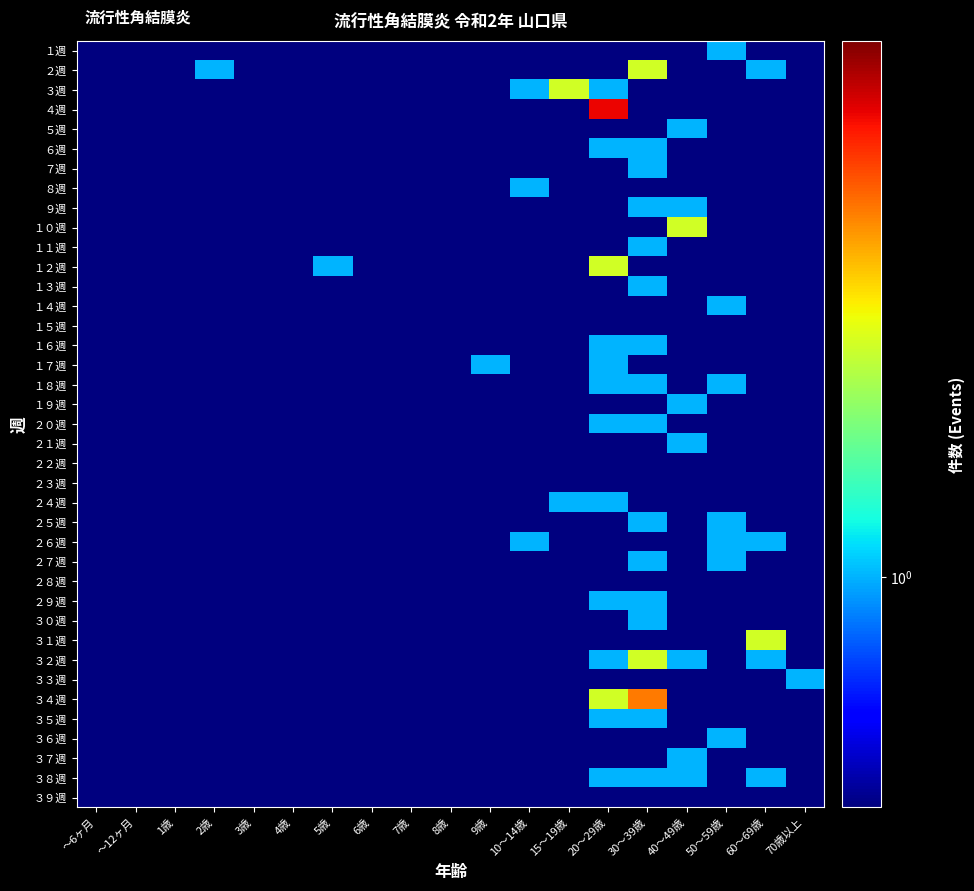

Reading right to left, what are all the values shown in this chart?

１週: 70歳以上=0.1	60～69歳=0.1	50～59歳=1.0	40～49歳=0.1	30～39歳=0.1	20～29歳=0.1	15～19歳=0.1	10～14歳=0.1	9歳=0.1	8歳=0.1	7歳=0.1	6歳=0.1	5歳=0.1	4歳=0.1	3歳=0.1	2歳=0.1	1歳=0.1	～12ヶ月=0.1	～6ヶ月=0.1
２週: 70歳以上=0.1	60～69歳=1.0	50～59歳=0.1	40～49歳=0.1	30～39歳=2.0	20～29歳=0.1	15～19歳=0.1	10～14歳=0.1	9歳=0.1	8歳=0.1	7歳=0.1	6歳=0.1	5歳=0.1	4歳=0.1	3歳=0.1	2歳=1.0	1歳=0.1	～12ヶ月=0.1	～6ヶ月=0.1
３週: 70歳以上=0.1	60～69歳=0.1	50～59歳=0.1	40～49歳=0.1	30～39歳=0.1	20～29歳=1.0	15～19歳=2.0	10～14歳=1.0	9歳=0.1	8歳=0.1	7歳=0.1	6歳=0.1	5歳=0.1	4歳=0.1	3歳=0.1	2歳=0.1	1歳=0.1	～12ヶ月=0.1	～6ヶ月=0.1
４週: 70歳以上=0.1	60～69歳=0.1	50～59歳=0.1	40～49歳=0.1	30～39歳=0.1	20～29歳=4.0	15～19歳=0.1	10～14歳=0.1	9歳=0.1	8歳=0.1	7歳=0.1	6歳=0.1	5歳=0.1	4歳=0.1	3歳=0.1	2歳=0.1	1歳=0.1	～12ヶ月=0.1	～6ヶ月=0.1
５週: 70歳以上=0.1	60～69歳=0.1	50～59歳=0.1	40～49歳=1.0	30～39歳=0.1	20～29歳=0.1	15～19歳=0.1	10～14歳=0.1	9歳=0.1	8歳=0.1	7歳=0.1	6歳=0.1	5歳=0.1	4歳=0.1	3歳=0.1	2歳=0.1	1歳=0.1	～12ヶ月=0.1	～6ヶ月=0.1
６週: 70歳以上=0.1	60～69歳=0.1	50～59歳=0.1	40～49歳=0.1	30～39歳=1.0	20～29歳=1.0	15～19歳=0.1	10～14歳=0.1	9歳=0.1	8歳=0.1	7歳=0.1	6歳=0.1	5歳=0.1	4歳=0.1	3歳=0.1	2歳=0.1	1歳=0.1	～12ヶ月=0.1	～6ヶ月=0.1
７週: 70歳以上=0.1	60～69歳=0.1	50～59歳=0.1	40～49歳=0.1	30～39歳=1.0	20～29歳=0.1	15～19歳=0.1	10～14歳=0.1	9歳=0.1	8歳=0.1	7歳=0.1	6歳=0.1	5歳=0.1	4歳=0.1	3歳=0.1	2歳=0.1	1歳=0.1	～12ヶ月=0.1	～6ヶ月=0.1
８週: 70歳以上=0.1	60～69歳=0.1	50～59歳=0.1	40～49歳=0.1	30～39歳=0.1	20～29歳=0.1	15～19歳=0.1	10～14歳=1.0	9歳=0.1	8歳=0.1	7歳=0.1	6歳=0.1	5歳=0.1	4歳=0.1	3歳=0.1	2歳=0.1	1歳=0.1	～12ヶ月=0.1	～6ヶ月=0.1
９週: 70歳以上=0.1	60～69歳=0.1	50～59歳=0.1	40～49歳=1.0	30～39歳=1.0	20～29歳=0.1	15～19歳=0.1	10～14歳=0.1	9歳=0.1	8歳=0.1	7歳=0.1	6歳=0.1	5歳=0.1	4歳=0.1	3歳=0.1	2歳=0.1	1歳=0.1	～12ヶ月=0.1	～6ヶ月=0.1
１０週: 70歳以上=0.1	60～69歳=0.1	50～59歳=0.1	40～49歳=2.0	30～39歳=0.1	20～29歳=0.1	15～19歳=0.1	10～14歳=0.1	9歳=0.1	8歳=0.1	7歳=0.1	6歳=0.1	5歳=0.1	4歳=0.1	3歳=0.1	2歳=0.1	1歳=0.1	～12ヶ月=0.1	～6ヶ月=0.1
１１週: 70歳以上=0.1	60～69歳=0.1	50～59歳=0.1	40～49歳=0.1	30～39歳=1.0	20～29歳=0.1	15～19歳=0.1	10～14歳=0.1	9歳=0.1	8歳=0.1	7歳=0.1	6歳=0.1	5歳=0.1	4歳=0.1	3歳=0.1	2歳=0.1	1歳=0.1	～12ヶ月=0.1	～6ヶ月=0.1
１２週: 70歳以上=0.1	60～69歳=0.1	50～59歳=0.1	40～49歳=0.1	30～39歳=0.1	20～29歳=2.0	15～19歳=0.1	10～14歳=0.1	9歳=0.1	8歳=0.1	7歳=0.1	6歳=0.1	5歳=1.0	4歳=0.1	3歳=0.1	2歳=0.1	1歳=0.1	～12ヶ月=0.1	～6ヶ月=0.1
１３週: 70歳以上=0.1	60～69歳=0.1	50～59歳=0.1	40～49歳=0.1	30～39歳=1.0	20～29歳=0.1	15～19歳=0.1	10～14歳=0.1	9歳=0.1	8歳=0.1	7歳=0.1	6歳=0.1	5歳=0.1	4歳=0.1	3歳=0.1	2歳=0.1	1歳=0.1	～12ヶ月=0.1	～6ヶ月=0.1
１４週: 70歳以上=0.1	60～69歳=0.1	50～59歳=1.0	40～49歳=0.1	30～39歳=0.1	20～29歳=0.1	15～19歳=0.1	10～14歳=0.1	9歳=0.1	8歳=0.1	7歳=0.1	6歳=0.1	5歳=0.1	4歳=0.1	3歳=0.1	2歳=0.1	1歳=0.1	～12ヶ月=0.1	～6ヶ月=0.1
１５週: 70歳以上=0.1	60～69歳=0.1	50～59歳=0.1	40～49歳=0.1	30～39歳=0.1	20～29歳=0.1	15～19歳=0.1	10～14歳=0.1	9歳=0.1	8歳=0.1	7歳=0.1	6歳=0.1	5歳=0.1	4歳=0.1	3歳=0.1	2歳=0.1	1歳=0.1	～12ヶ月=0.1	～6ヶ月=0.1
１６週: 70歳以上=0.1	60～69歳=0.1	50～59歳=0.1	40～49歳=0.1	30～39歳=1.0	20～29歳=1.0	15～19歳=0.1	10～14歳=0.1	9歳=0.1	8歳=0.1	7歳=0.1	6歳=0.1	5歳=0.1	4歳=0.1	3歳=0.1	2歳=0.1	1歳=0.1	～12ヶ月=0.1	～6ヶ月=0.1
１７週: 70歳以上=0.1	60～69歳=0.1	50～59歳=0.1	40～49歳=0.1	30～39歳=0.1	20～29歳=1.0	15～19歳=0.1	10～14歳=0.1	9歳=1.0	8歳=0.1	7歳=0.1	6歳=0.1	5歳=0.1	4歳=0.1	3歳=0.1	2歳=0.1	1歳=0.1	～12ヶ月=0.1	～6ヶ月=0.1
１８週: 70歳以上=0.1	60～69歳=0.1	50～59歳=1.0	40～49歳=0.1	30～39歳=1.0	20～29歳=1.0	15～19歳=0.1	10～14歳=0.1	9歳=0.1	8歳=0.1	7歳=0.1	6歳=0.1	5歳=0.1	4歳=0.1	3歳=0.1	2歳=0.1	1歳=0.1	～12ヶ月=0.1	～6ヶ月=0.1
１９週: 70歳以上=0.1	60～69歳=0.1	50～59歳=0.1	40～49歳=1.0	30～39歳=0.1	20～29歳=0.1	15～19歳=0.1	10～14歳=0.1	9歳=0.1	8歳=0.1	7歳=0.1	6歳=0.1	5歳=0.1	4歳=0.1	3歳=0.1	2歳=0.1	1歳=0.1	～12ヶ月=0.1	～6ヶ月=0.1
２０週: 70歳以上=0.1	60～69歳=0.1	50～59歳=0.1	40～49歳=0.1	30～39歳=1.0	20～29歳=1.0	15～19歳=0.1	10～14歳=0.1	9歳=0.1	8歳=0.1	7歳=0.1	6歳=0.1	5歳=0.1	4歳=0.1	3歳=0.1	2歳=0.1	1歳=0.1	～12ヶ月=0.1	～6ヶ月=0.1
２１週: 70歳以上=0.1	60～69歳=0.1	50～59歳=0.1	40～49歳=1.0	30～39歳=0.1	20～29歳=0.1	15～19歳=0.1	10～14歳=0.1	9歳=0.1	8歳=0.1	7歳=0.1	6歳=0.1	5歳=0.1	4歳=0.1	3歳=0.1	2歳=0.1	1歳=0.1	～12ヶ月=0.1	～6ヶ月=0.1
２２週: 70歳以上=0.1	60～69歳=0.1	50～59歳=0.1	40～49歳=0.1	30～39歳=0.1	20～29歳=0.1	15～19歳=0.1	10～14歳=0.1	9歳=0.1	8歳=0.1	7歳=0.1	6歳=0.1	5歳=0.1	4歳=0.1	3歳=0.1	2歳=0.1	1歳=0.1	～12ヶ月=0.1	～6ヶ月=0.1
２３週: 70歳以上=0.1	60～69歳=0.1	50～59歳=0.1	40～49歳=0.1	30～39歳=0.1	20～29歳=0.1	15～19歳=0.1	10～14歳=0.1	9歳=0.1	8歳=0.1	7歳=0.1	6歳=0.1	5歳=0.1	4歳=0.1	3歳=0.1	2歳=0.1	1歳=0.1	～12ヶ月=0.1	～6ヶ月=0.1
２４週: 70歳以上=0.1	60～69歳=0.1	50～59歳=0.1	40～49歳=0.1	30～39歳=0.1	20～29歳=1.0	15～19歳=1.0	10～14歳=0.1	9歳=0.1	8歳=0.1	7歳=0.1	6歳=0.1	5歳=0.1	4歳=0.1	3歳=0.1	2歳=0.1	1歳=0.1	～12ヶ月=0.1	～6ヶ月=0.1
２５週: 70歳以上=0.1	60～69歳=0.1	50～59歳=1.0	40～49歳=0.1	30～39歳=1.0	20～29歳=0.1	15～19歳=0.1	10～14歳=0.1	9歳=0.1	8歳=0.1	7歳=0.1	6歳=0.1	5歳=0.1	4歳=0.1	3歳=0.1	2歳=0.1	1歳=0.1	～12ヶ月=0.1	～6ヶ月=0.1
２６週: 70歳以上=0.1	60～69歳=1.0	50～59歳=1.0	40～49歳=0.1	30～39歳=0.1	20～29歳=0.1	15～19歳=0.1	10～14歳=1.0	9歳=0.1	8歳=0.1	7歳=0.1	6歳=0.1	5歳=0.1	4歳=0.1	3歳=0.1	2歳=0.1	1歳=0.1	～12ヶ月=0.1	～6ヶ月=0.1
２７週: 70歳以上=0.1	60～69歳=0.1	50～59歳=1.0	40～49歳=0.1	30～39歳=1.0	20～29歳=0.1	15～19歳=0.1	10～14歳=0.1	9歳=0.1	8歳=0.1	7歳=0.1	6歳=0.1	5歳=0.1	4歳=0.1	3歳=0.1	2歳=0.1	1歳=0.1	～12ヶ月=0.1	～6ヶ月=0.1
２８週: 70歳以上=0.1	60～69歳=0.1	50～59歳=0.1	40～49歳=0.1	30～39歳=0.1	20～29歳=0.1	15～19歳=0.1	10～14歳=0.1	9歳=0.1	8歳=0.1	7歳=0.1	6歳=0.1	5歳=0.1	4歳=0.1	3歳=0.1	2歳=0.1	1歳=0.1	～12ヶ月=0.1	～6ヶ月=0.1
２９週: 70歳以上=0.1	60～69歳=0.1	50～59歳=0.1	40～49歳=0.1	30～39歳=1.0	20～29歳=1.0	15～19歳=0.1	10～14歳=0.1	9歳=0.1	8歳=0.1	7歳=0.1	6歳=0.1	5歳=0.1	4歳=0.1	3歳=0.1	2歳=0.1	1歳=0.1	～12ヶ月=0.1	～6ヶ月=0.1
３０週: 70歳以上=0.1	60～69歳=0.1	50～59歳=0.1	40～49歳=0.1	30～39歳=1.0	20～29歳=0.1	15～19歳=0.1	10～14歳=0.1	9歳=0.1	8歳=0.1	7歳=0.1	6歳=0.1	5歳=0.1	4歳=0.1	3歳=0.1	2歳=0.1	1歳=0.1	～12ヶ月=0.1	～6ヶ月=0.1
３１週: 70歳以上=0.1	60～69歳=2.0	50～59歳=0.1	40～49歳=0.1	30～39歳=0.1	20～29歳=0.1	15～19歳=0.1	10～14歳=0.1	9歳=0.1	8歳=0.1	7歳=0.1	6歳=0.1	5歳=0.1	4歳=0.1	3歳=0.1	2歳=0.1	1歳=0.1	～12ヶ月=0.1	～6ヶ月=0.1
３２週: 70歳以上=0.1	60～69歳=1.0	50～59歳=0.1	40～49歳=1.0	30～39歳=2.0	20～29歳=1.0	15～19歳=0.1	10～14歳=0.1	9歳=0.1	8歳=0.1	7歳=0.1	6歳=0.1	5歳=0.1	4歳=0.1	3歳=0.1	2歳=0.1	1歳=0.1	～12ヶ月=0.1	～6ヶ月=0.1
３３週: 70歳以上=1.0	60～69歳=0.1	50～59歳=0.1	40～49歳=0.1	30～39歳=0.1	20～29歳=0.1	15～19歳=0.1	10～14歳=0.1	9歳=0.1	8歳=0.1	7歳=0.1	6歳=0.1	5歳=0.1	4歳=0.1	3歳=0.1	2歳=0.1	1歳=0.1	～12ヶ月=0.1	～6ヶ月=0.1
３４週: 70歳以上=0.1	60～69歳=0.1	50～59歳=0.1	40～49歳=0.1	30～39歳=3.0	20～29歳=2.0	15～19歳=0.1	10～14歳=0.1	9歳=0.1	8歳=0.1	7歳=0.1	6歳=0.1	5歳=0.1	4歳=0.1	3歳=0.1	2歳=0.1	1歳=0.1	～12ヶ月=0.1	～6ヶ月=0.1
３５週: 70歳以上=0.1	60～69歳=0.1	50～59歳=0.1	40～49歳=0.1	30～39歳=1.0	20～29歳=1.0	15～19歳=0.1	10～14歳=0.1	9歳=0.1	8歳=0.1	7歳=0.1	6歳=0.1	5歳=0.1	4歳=0.1	3歳=0.1	2歳=0.1	1歳=0.1	～12ヶ月=0.1	～6ヶ月=0.1
３６週: 70歳以上=0.1	60～69歳=0.1	50～59歳=1.0	40～49歳=0.1	30～39歳=0.1	20～29歳=0.1	15～19歳=0.1	10～14歳=0.1	9歳=0.1	8歳=0.1	7歳=0.1	6歳=0.1	5歳=0.1	4歳=0.1	3歳=0.1	2歳=0.1	1歳=0.1	～12ヶ月=0.1	～6ヶ月=0.1
３７週: 70歳以上=0.1	60～69歳=0.1	50～59歳=0.1	40～49歳=1.0	30～39歳=0.1	20～29歳=0.1	15～19歳=0.1	10～14歳=0.1	9歳=0.1	8歳=0.1	7歳=0.1	6歳=0.1	5歳=0.1	4歳=0.1	3歳=0.1	2歳=0.1	1歳=0.1	～12ヶ月=0.1	～6ヶ月=0.1
３８週: 70歳以上=0.1	60～69歳=1.0	50～59歳=0.1	40～49歳=1.0	30～39歳=1.0	20～29歳=1.0	15～19歳=0.1	10～14歳=0.1	9歳=0.1	8歳=0.1	7歳=0.1	6歳=0.1	5歳=0.1	4歳=0.1	3歳=0.1	2歳=0.1	1歳=0.1	～12ヶ月=0.1	～6ヶ月=0.1
３９週: 70歳以上=0.1	60～69歳=0.1	50～59歳=0.1	40～49歳=0.1	30～39歳=0.1	20～29歳=0.1	15～19歳=0.1	10～14歳=0.1	9歳=0.1	8歳=0.1	7歳=0.1	6歳=0.1	5歳=0.1	4歳=0.1	3歳=0.1	2歳=0.1	1歳=0.1	～12ヶ月=0.1	～6ヶ月=0.1